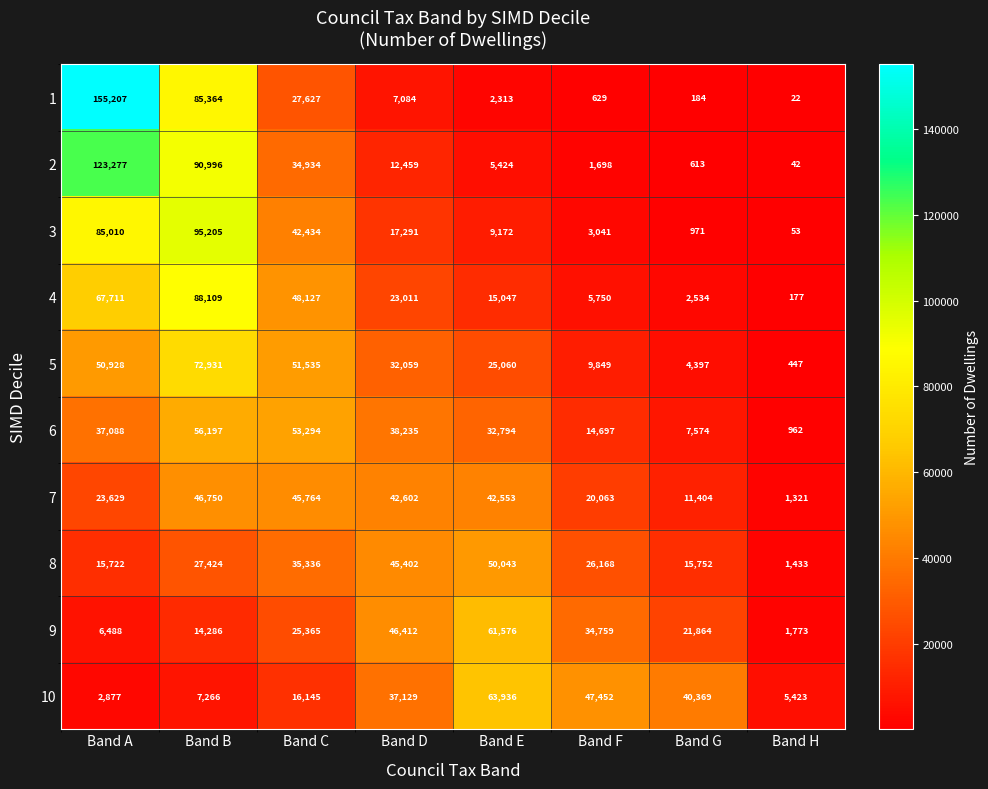

How many distinct data groups are displayed?

10